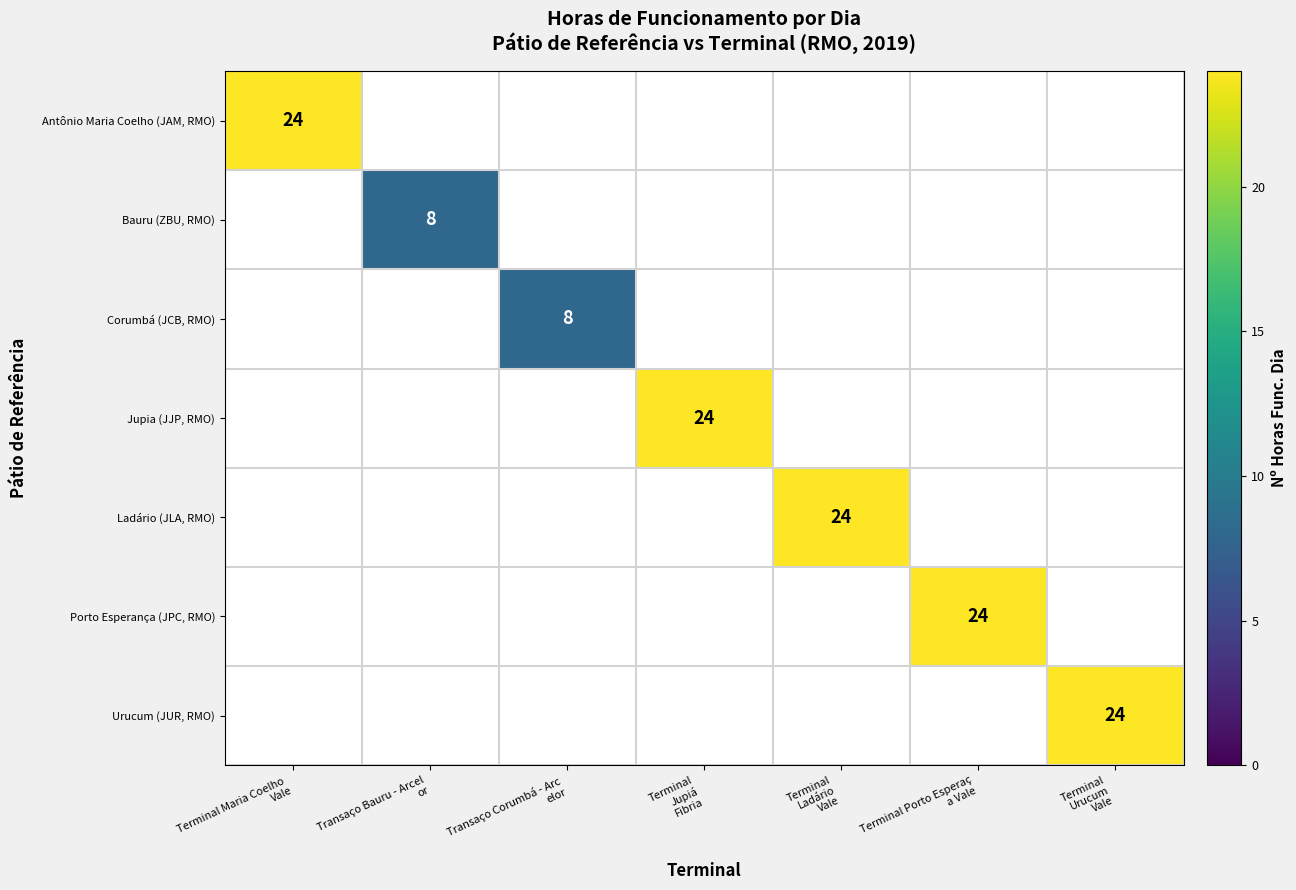

How many positive values does the Antônio Maria Coelho (JAM, RMO) series have?

1